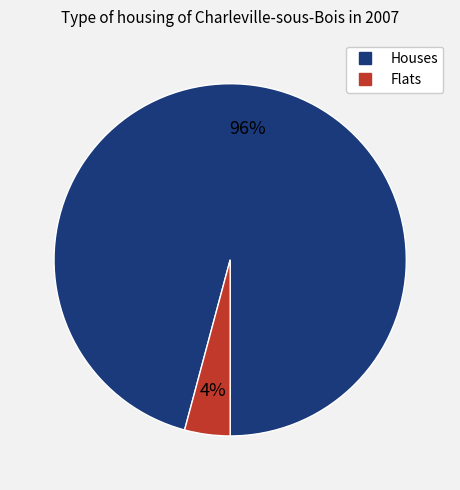

To the nearest percent, what is the difference between the largest and smallest slice percentages?

92%